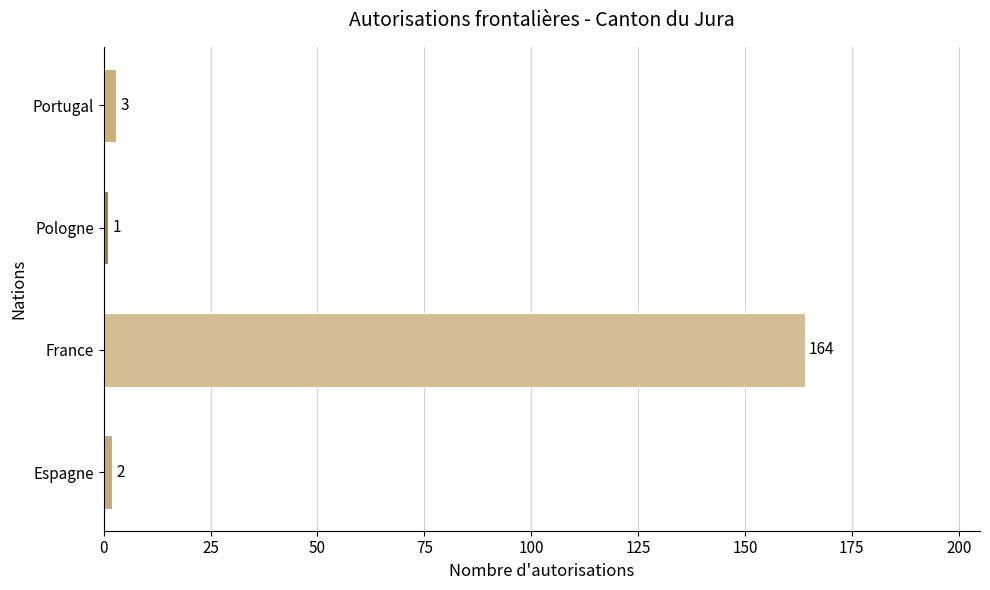

Reading bottom to top, what are all the values shown in this chart?

2	164	1	3